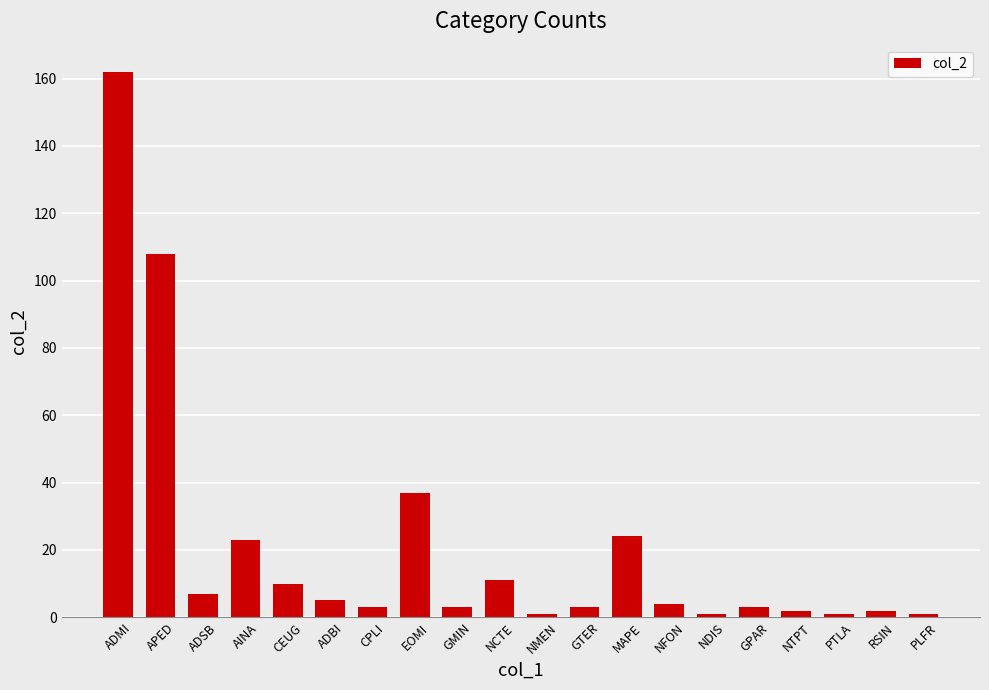

Where does the data first go above 4?

ADMI